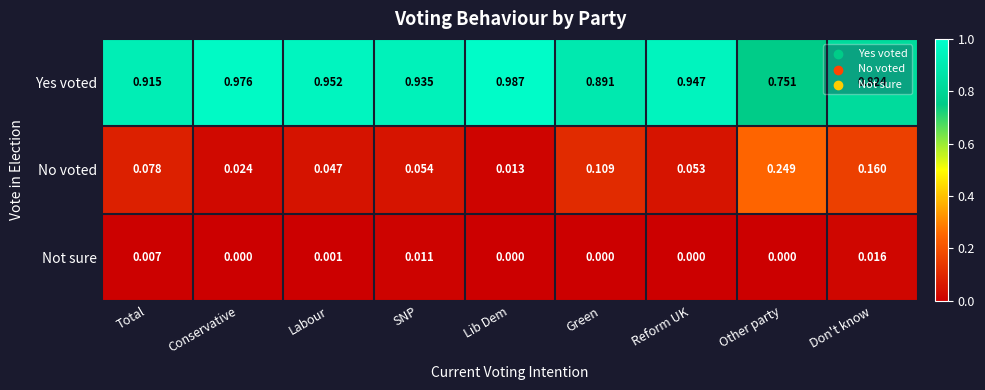

Between Labour and Lib Dem, which series saw the biggest shift?

Yes voted